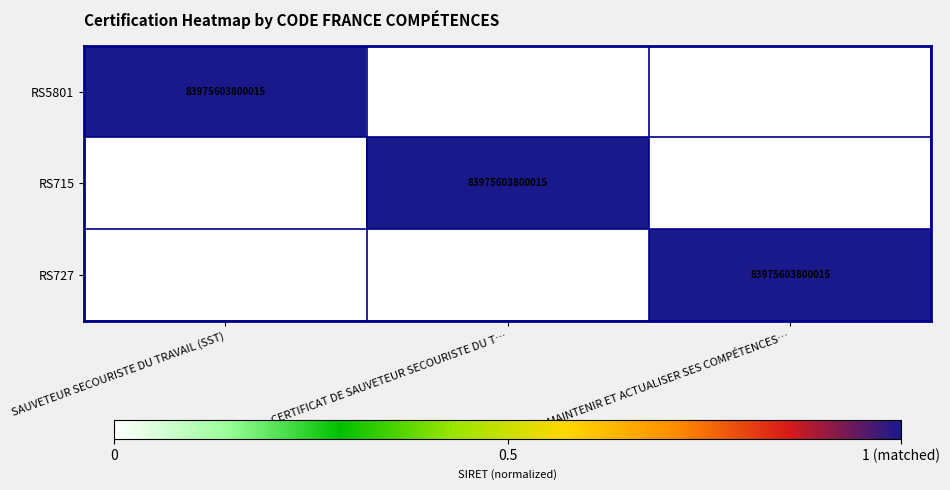

The value of RS5801 at SAUVETEUR SECOURISTE DU TRAVAIL (SST) is 83975603800015. True or false?

True